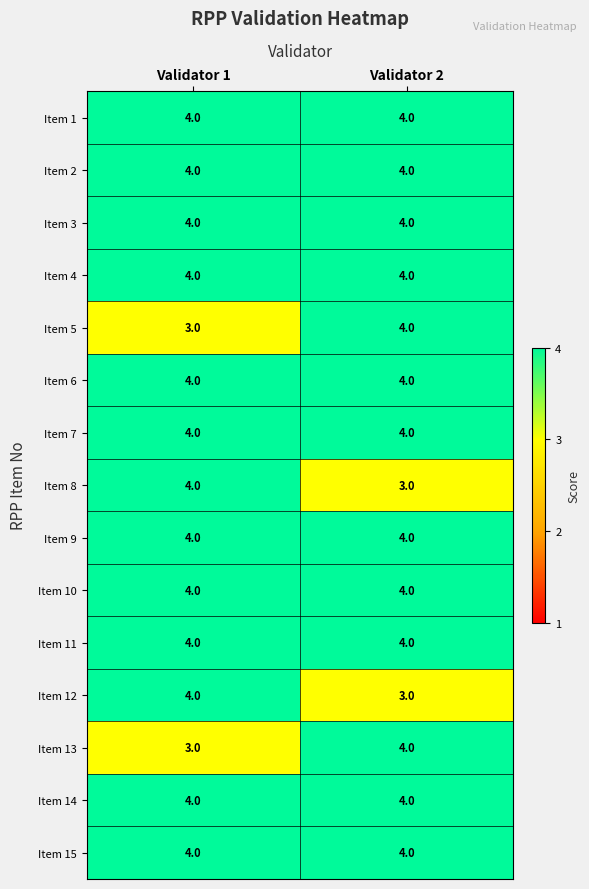

The Item 12 series shows 6 at Validator 1. True or false?

False